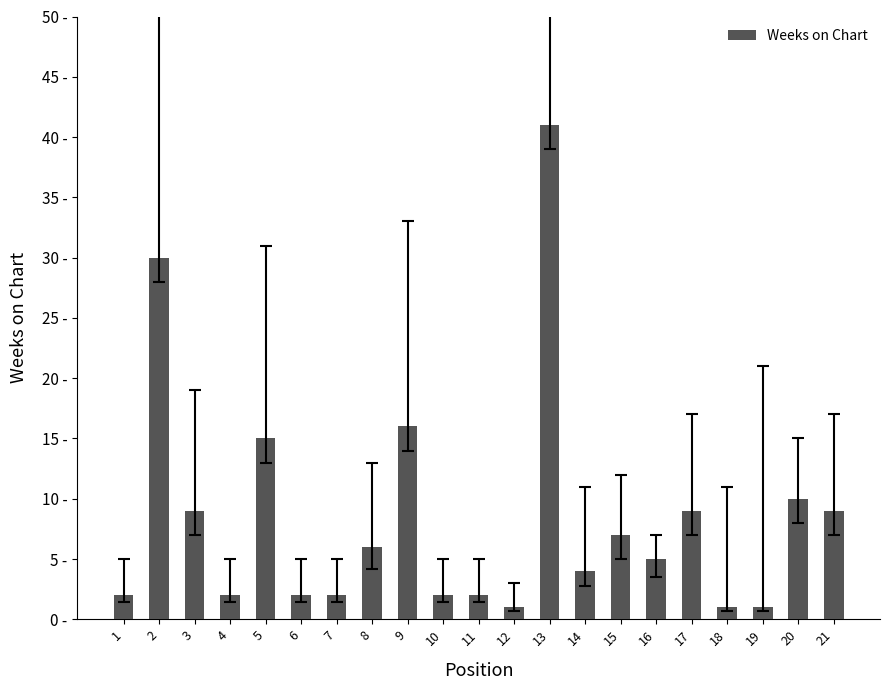

Between 13 and 15, which is larger?

13